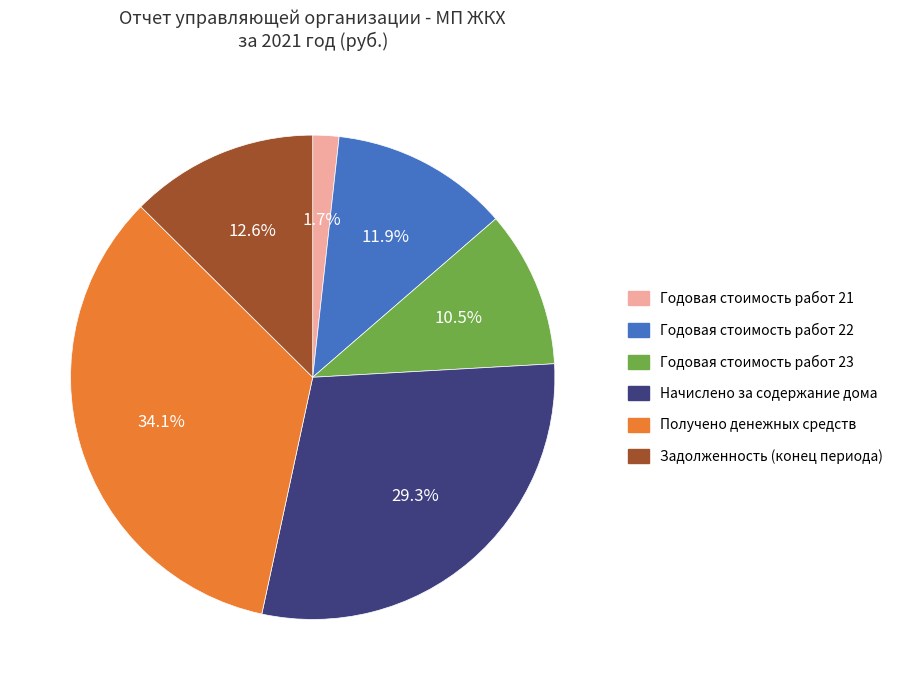

To the nearest percent, what is the average slice percentage?

17%